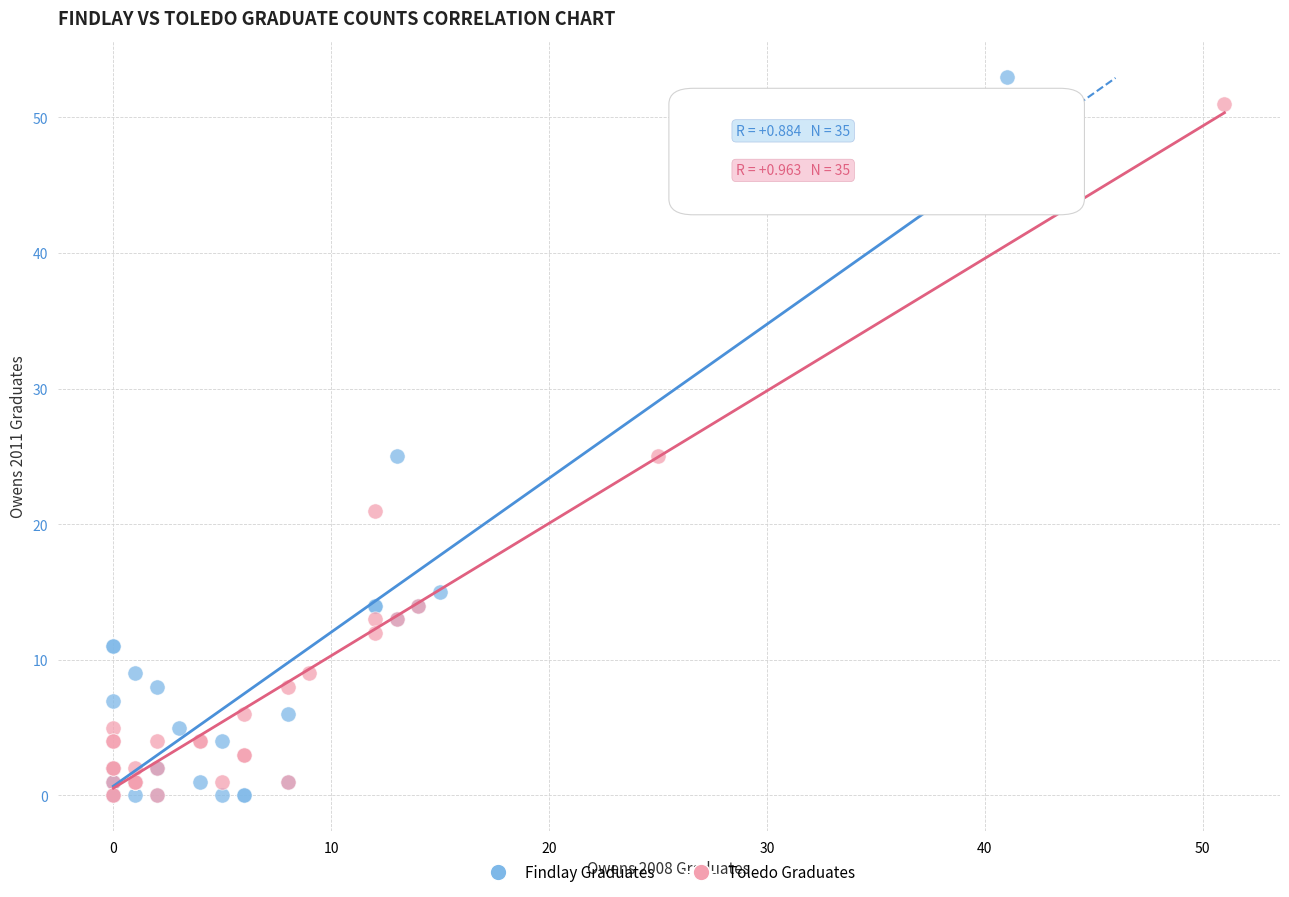

What are all the series names shown in the legend?

Findlay Graduates, Toledo Graduates